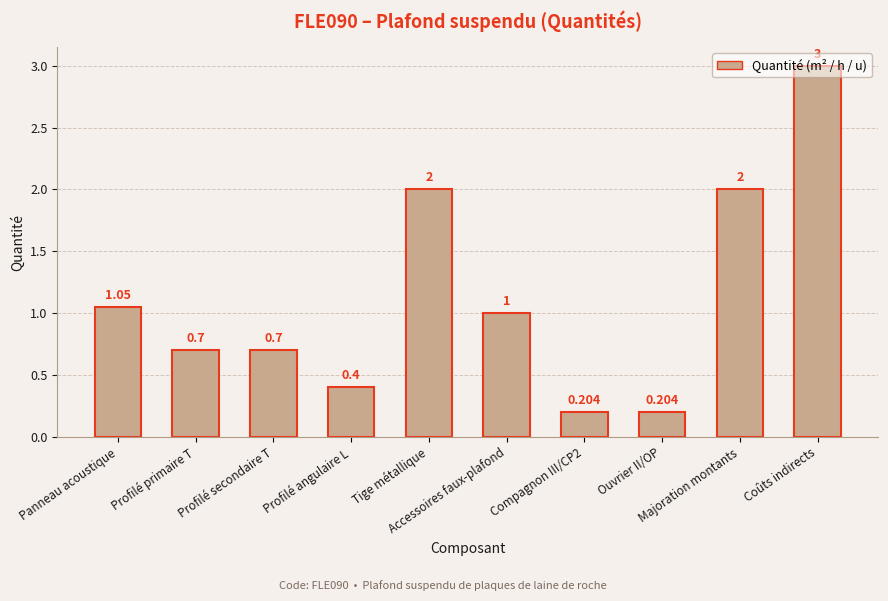

How many data points are less than 1?

5